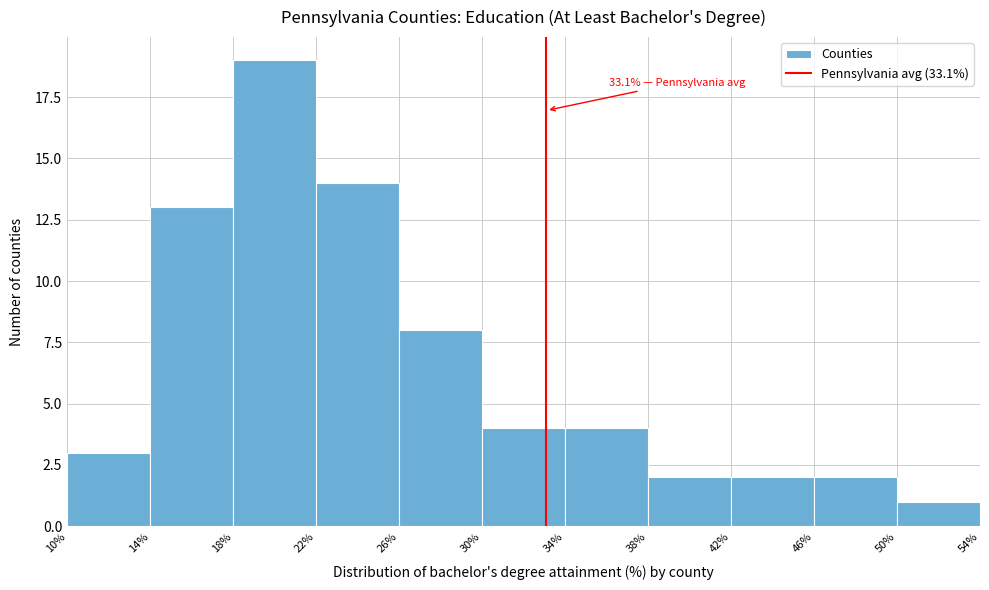

Which range on the x-axis has the tallest bar?

18% to 22%